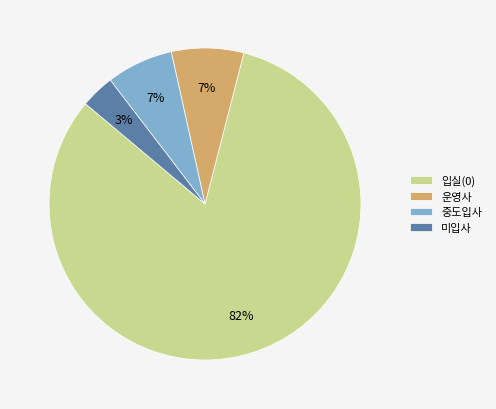

Which slice is the largest?

입실(0)